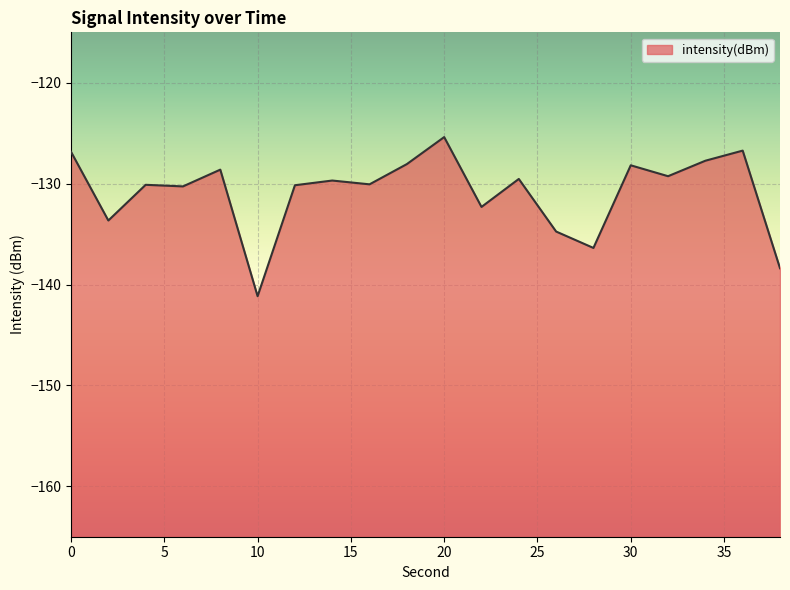

The value at 36 is -126.7. True or false?

True